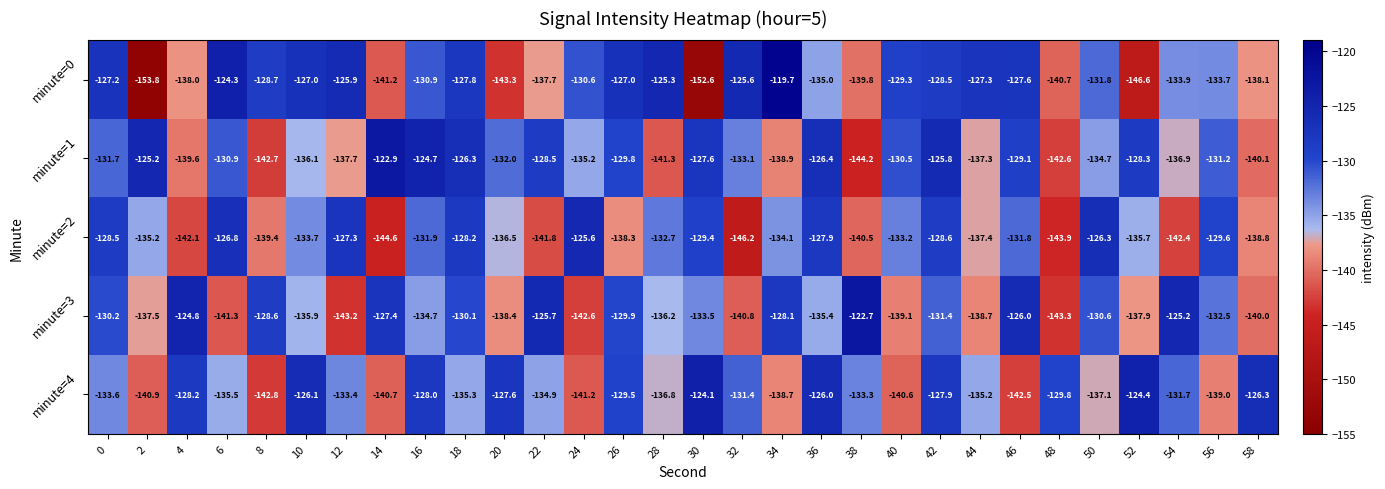

What is the difference between the maximum and second lowest values in the minute=2 series?

19.0